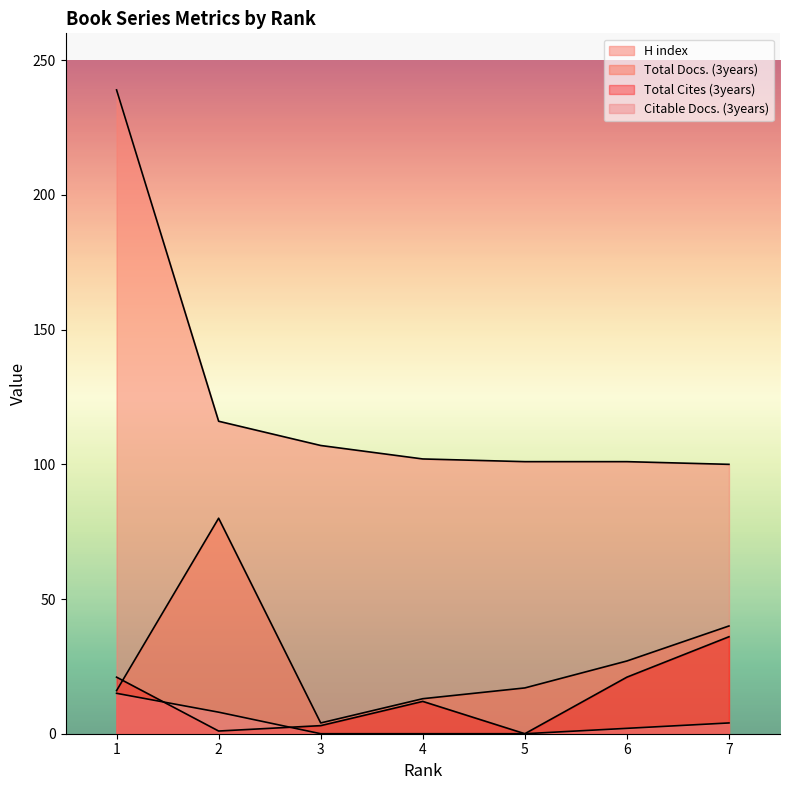

At which label does Citable Docs. (3years) first exceed 2?

1